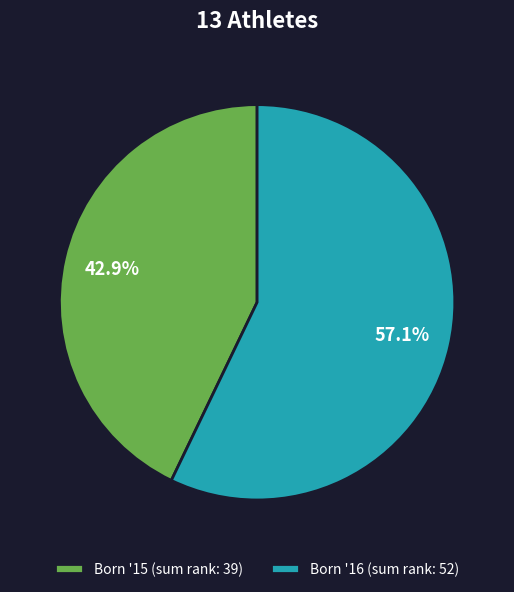

To the nearest percent, what is the difference between the largest and smallest slice percentages?

14%